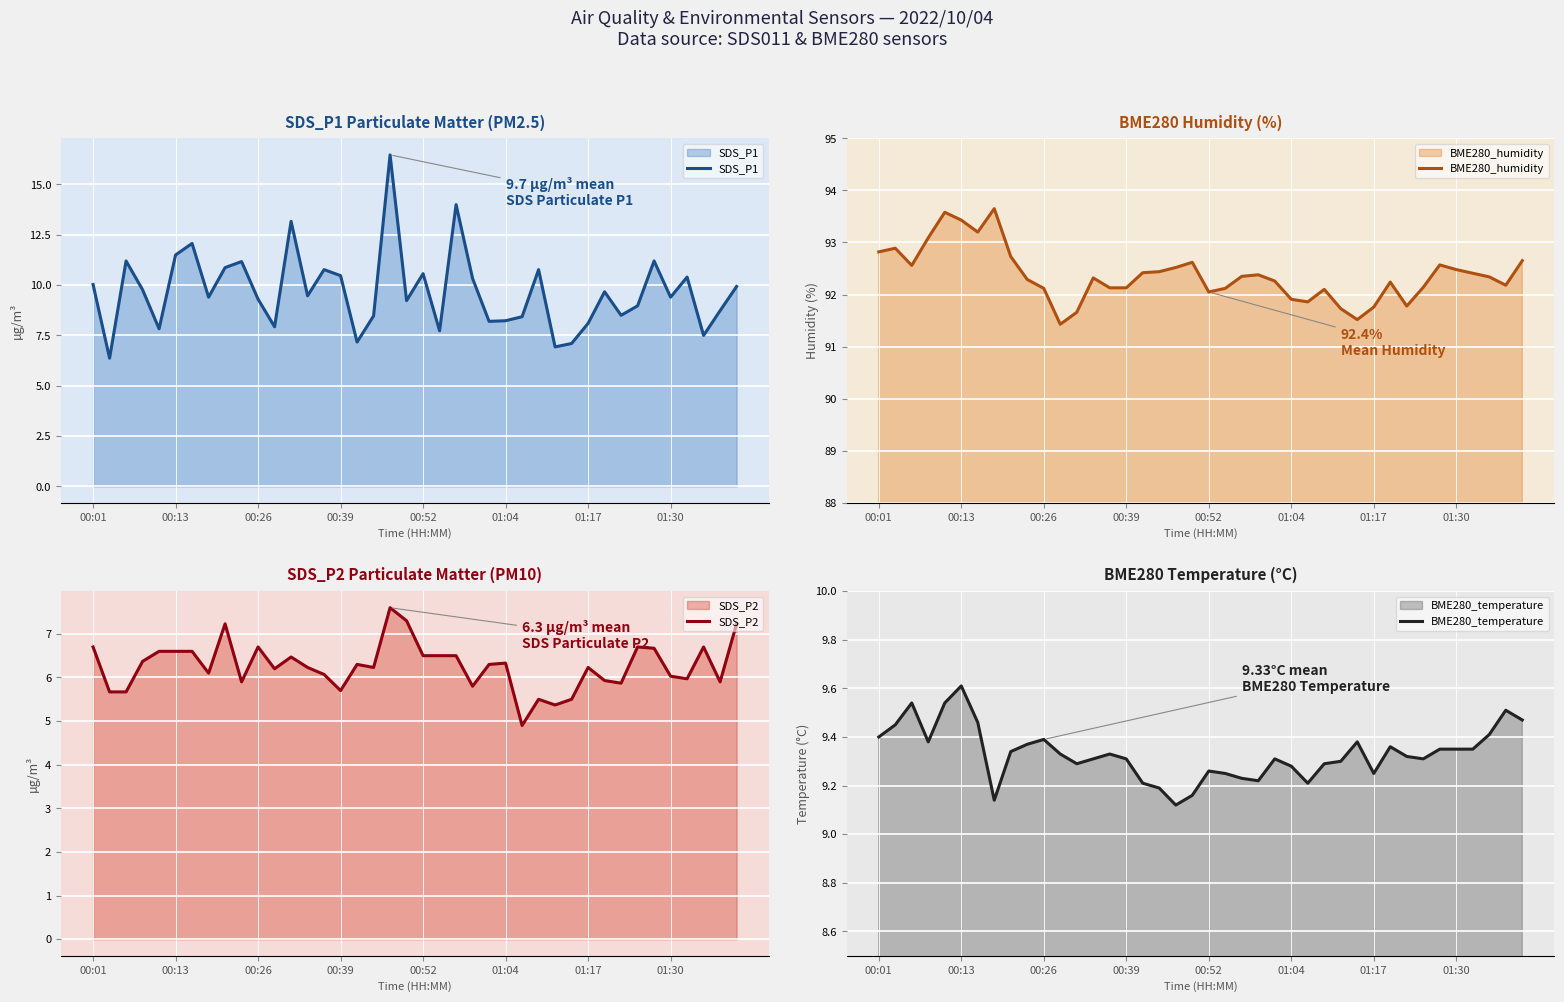

How many interior local valleys does the BME280_humidity series have?

8